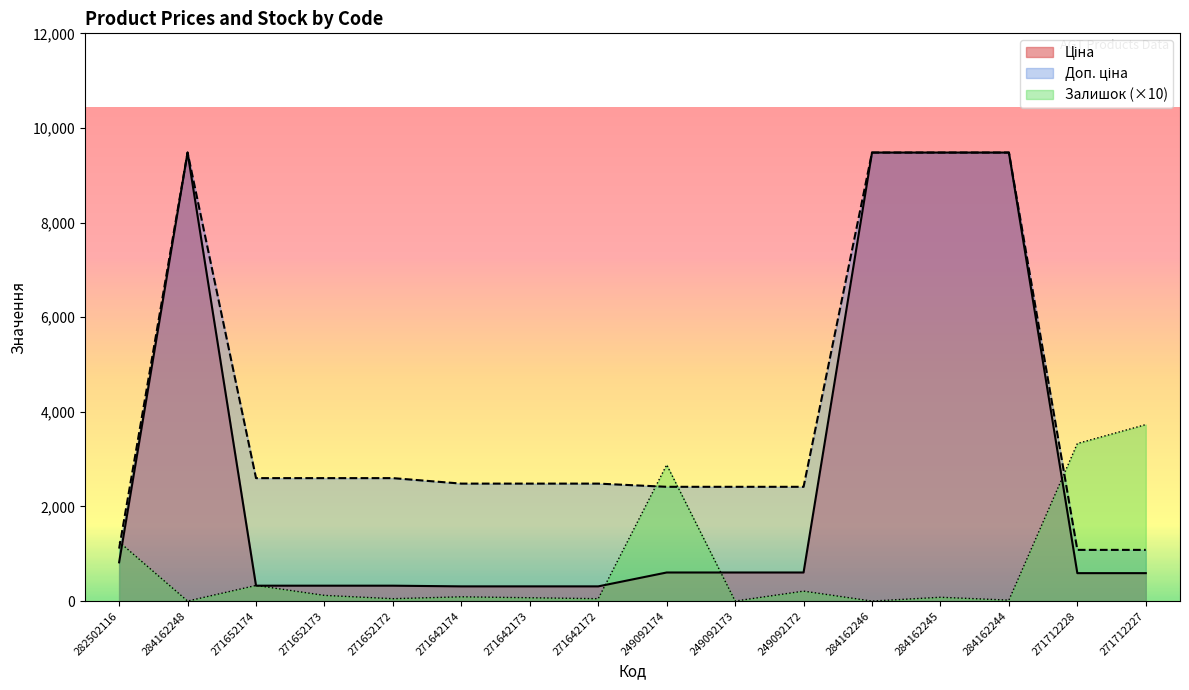

In Залишок, how many points are higher than both neighbors (excluding endpoints)?

5